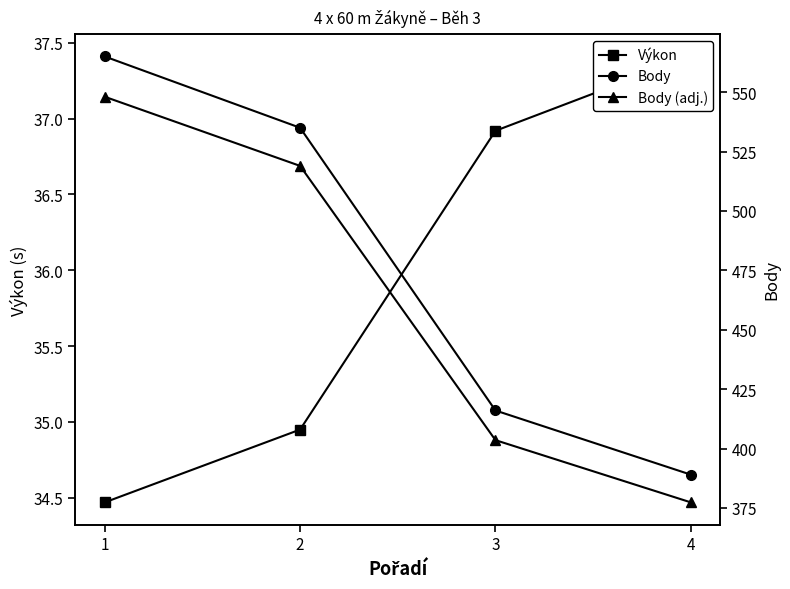

What is the average value of the Body (adj.) series?

462.0